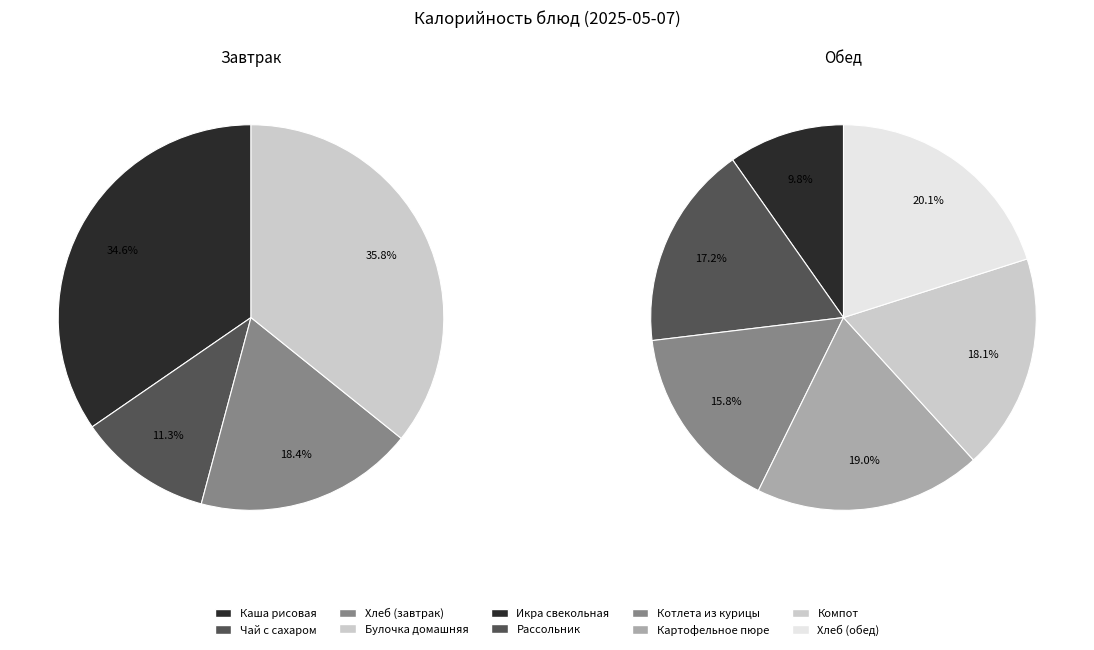

What is the largest slice in the pie chart?

Булочка домашняя